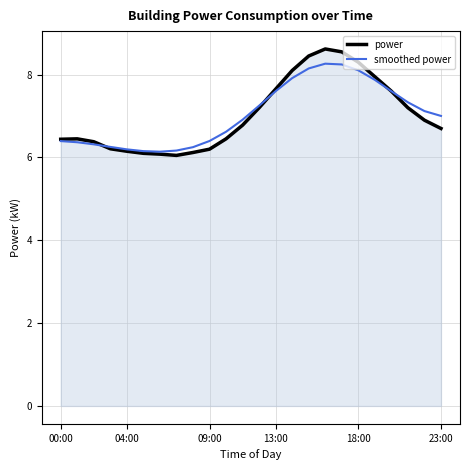

What is the minimum value for smoothed power?

6.1